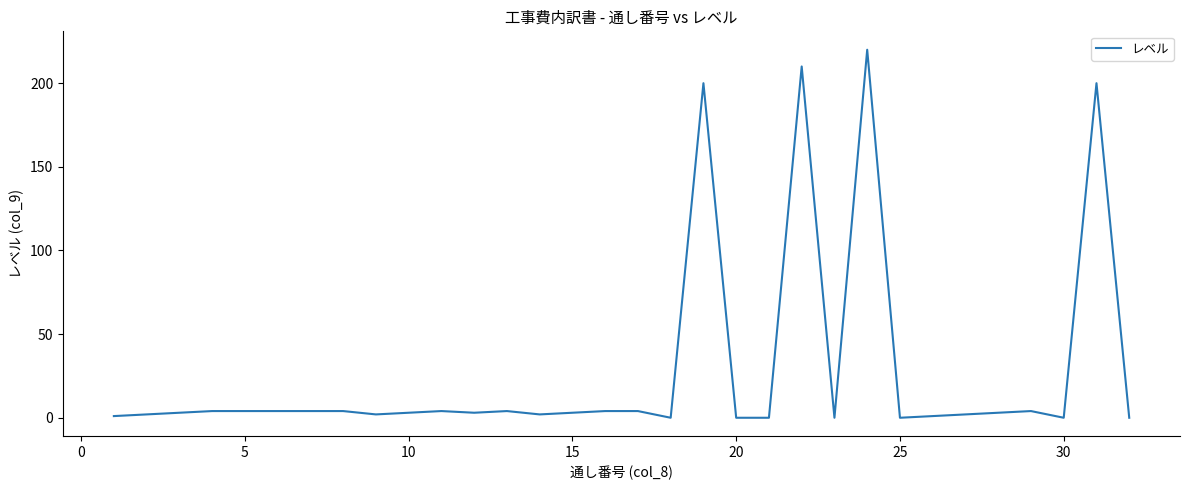

What is the greatest value displayed?

220